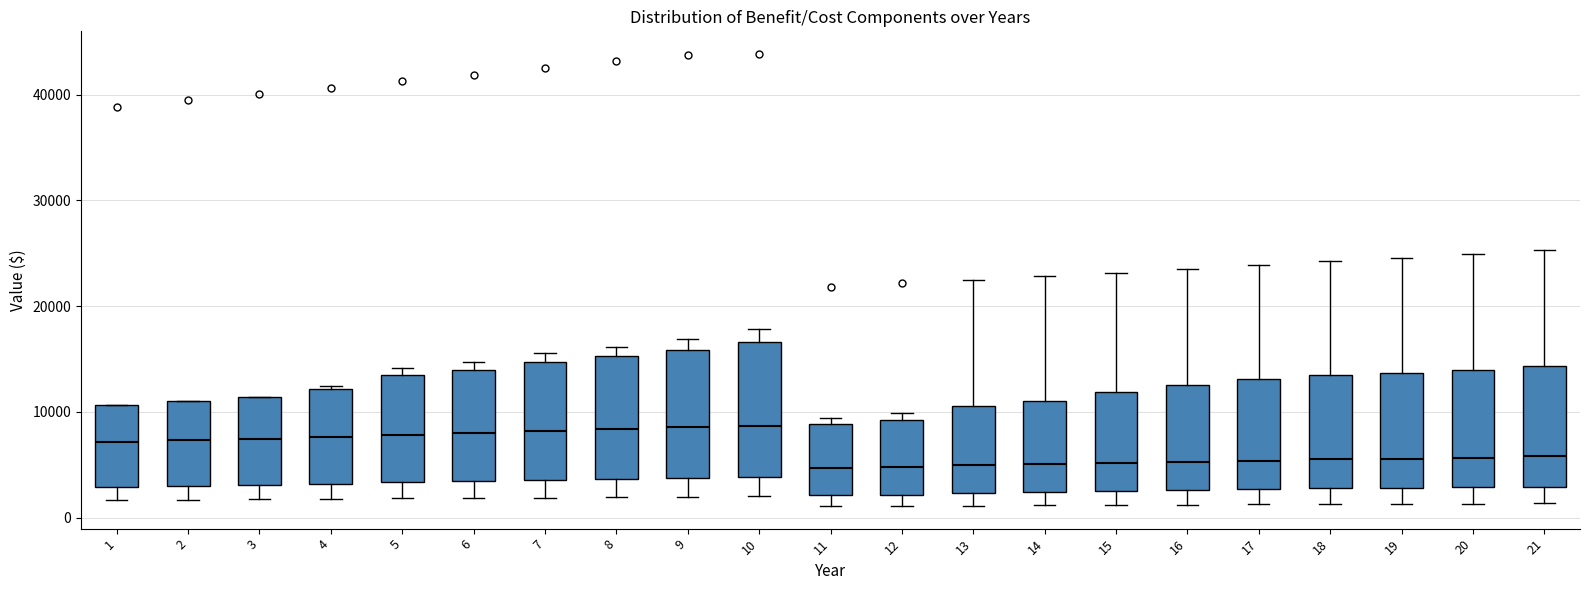

Where is the lower edge of the box at x = 10 on the y-axis? The values are not printed on the chart, so give them approximately, as read against the axis.

4000